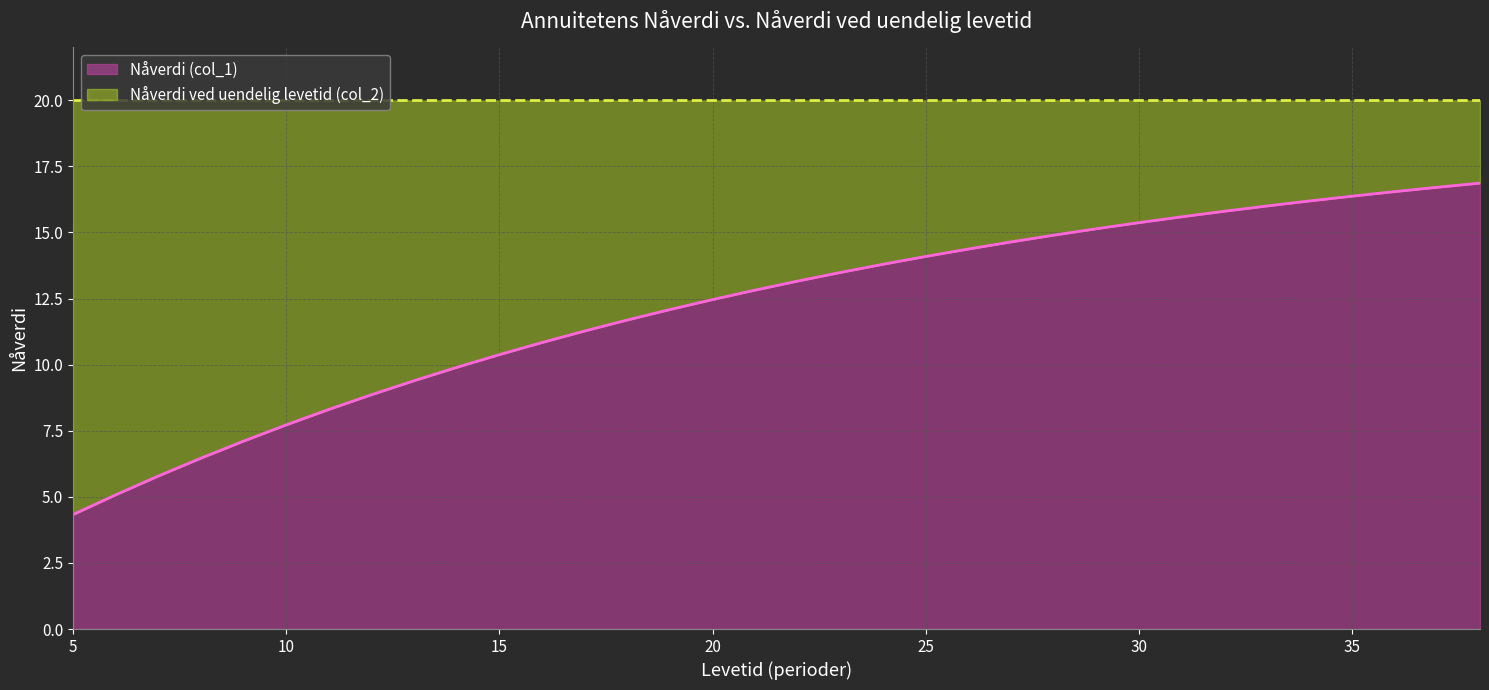

Rank the categories by value from lowest to highest.

5, 6, 7, 8, 9, 10, 11, 12, 13, 14, 15, 16, 17, 18, 19, 20, 21, 22, 23, 24, 25, 26, 27, 28, 29, 30, 31, 32, 33, 34, 35, 36, 37, 38